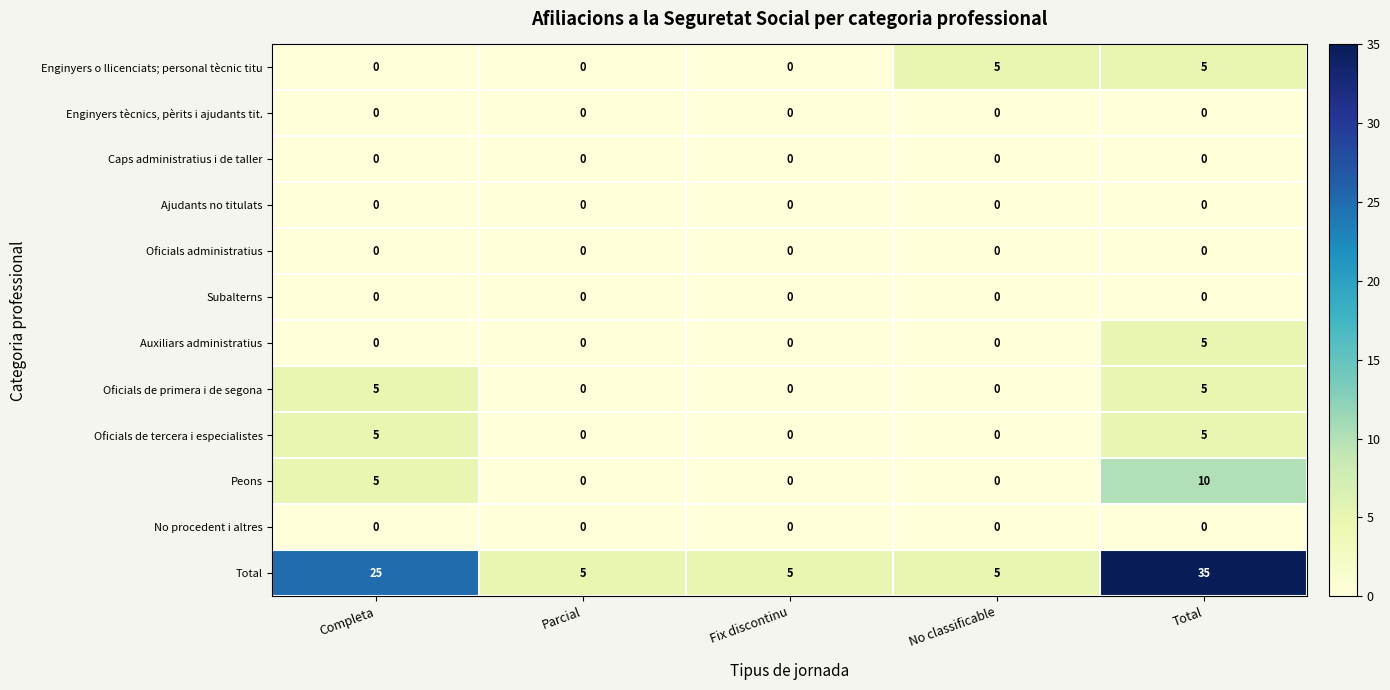

Which category has the highest value across all series?

Total